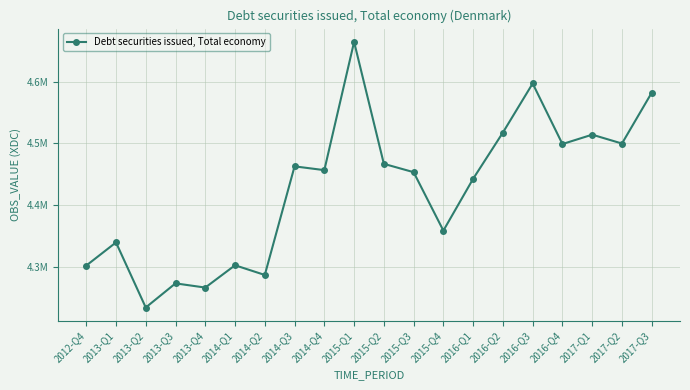

Is it true that the value at 2014-Q1 is 4302644?

True